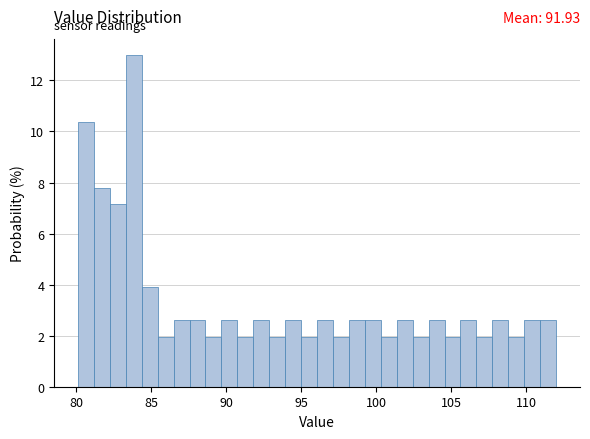

Around what value on the x-axis is the tallest bar? Give the approximate position of its centre, as read against the axis.

84.0